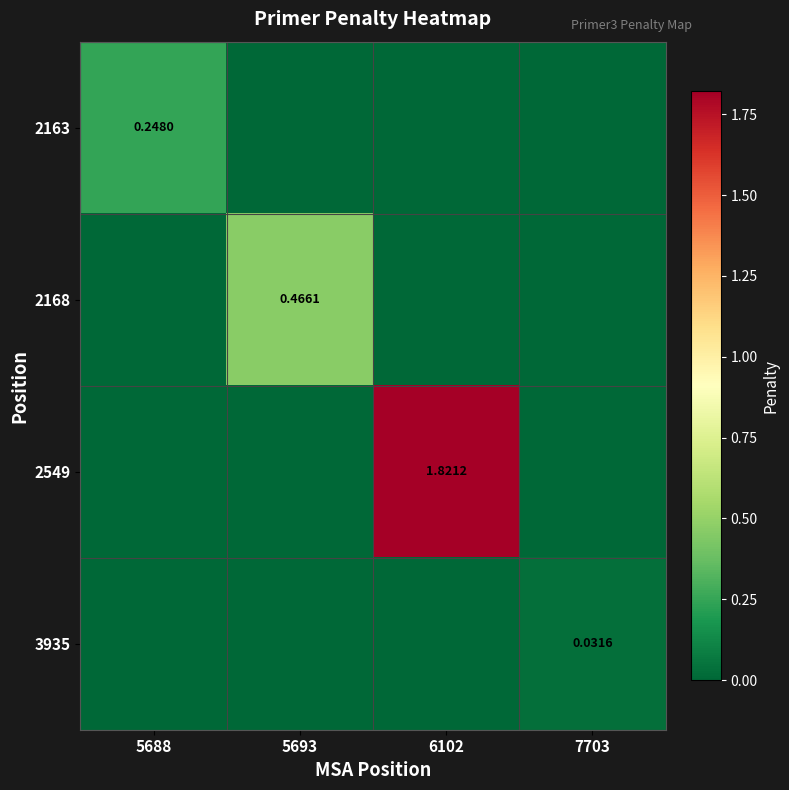

Is the value of 2163 at 5688 greater than the value of 2168 at 5693?

No